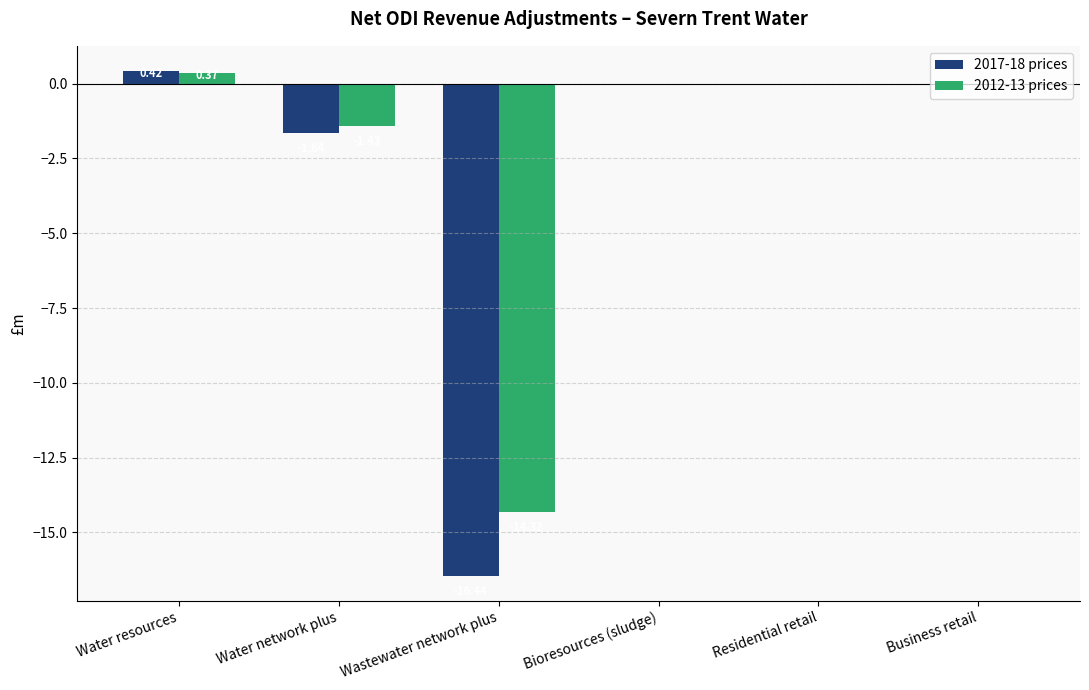

At which category is the sum across all series the highest?

Water resources